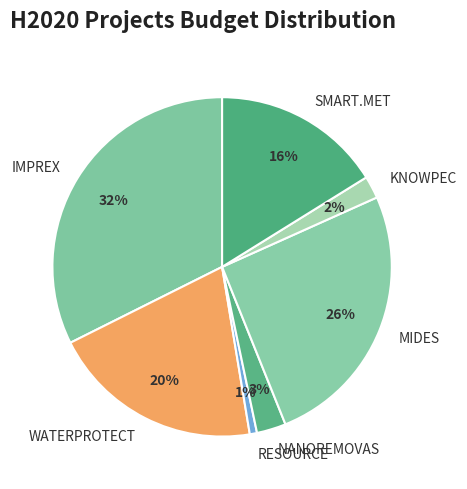

Combined, do SMART.MET and NANOREMOVAS account for over 50%?

No